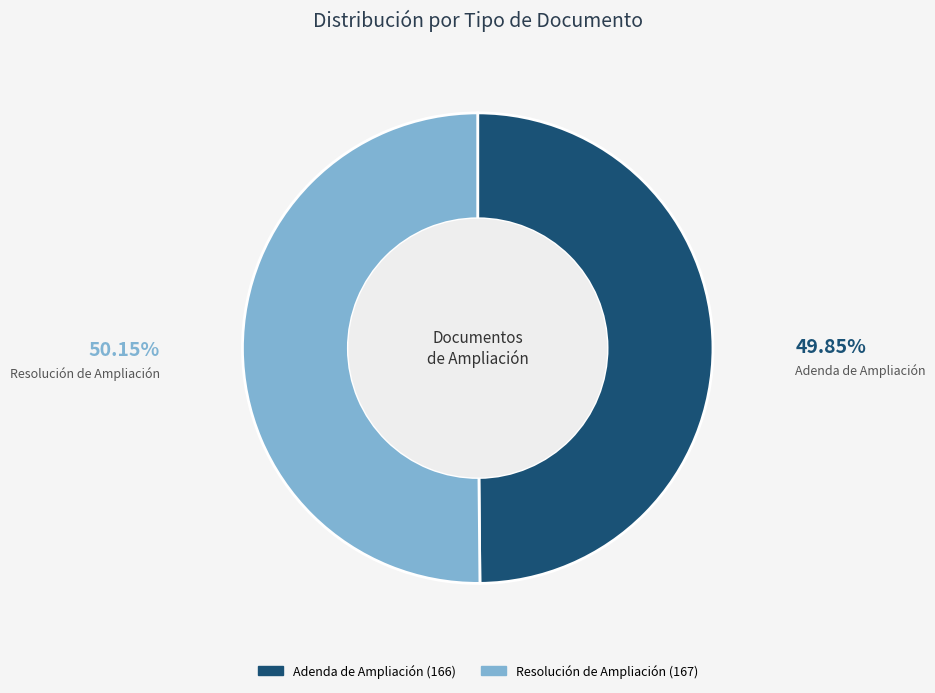

Approximately how many times larger is the value at Resolución de Ampliación compared to Adenda de Ampliación?

1.0